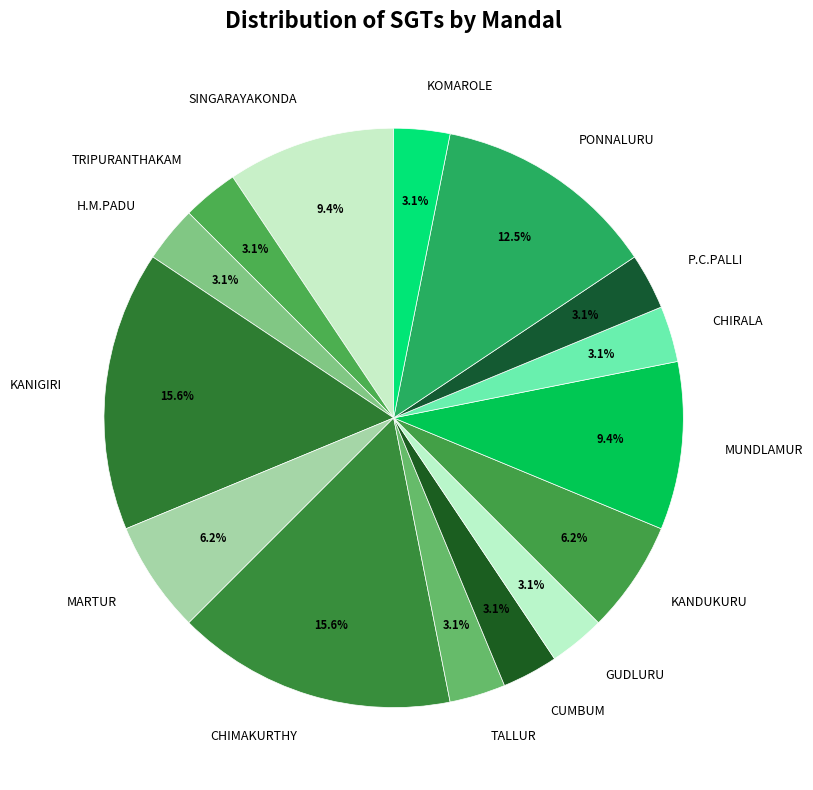

Count the number of slices in the pie.

15